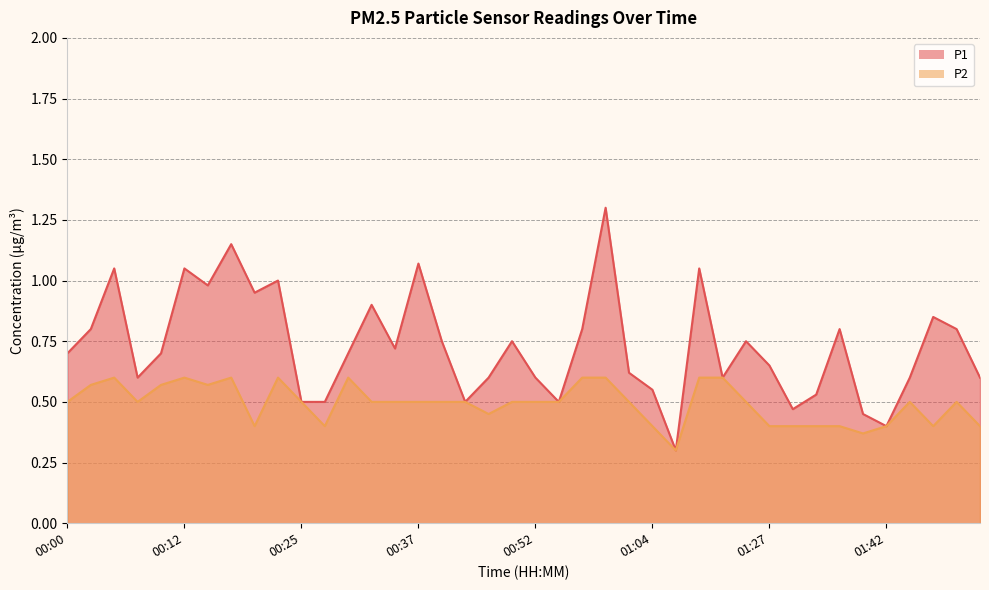

What is the value of the P1 point at the 13th from the left?

0.7